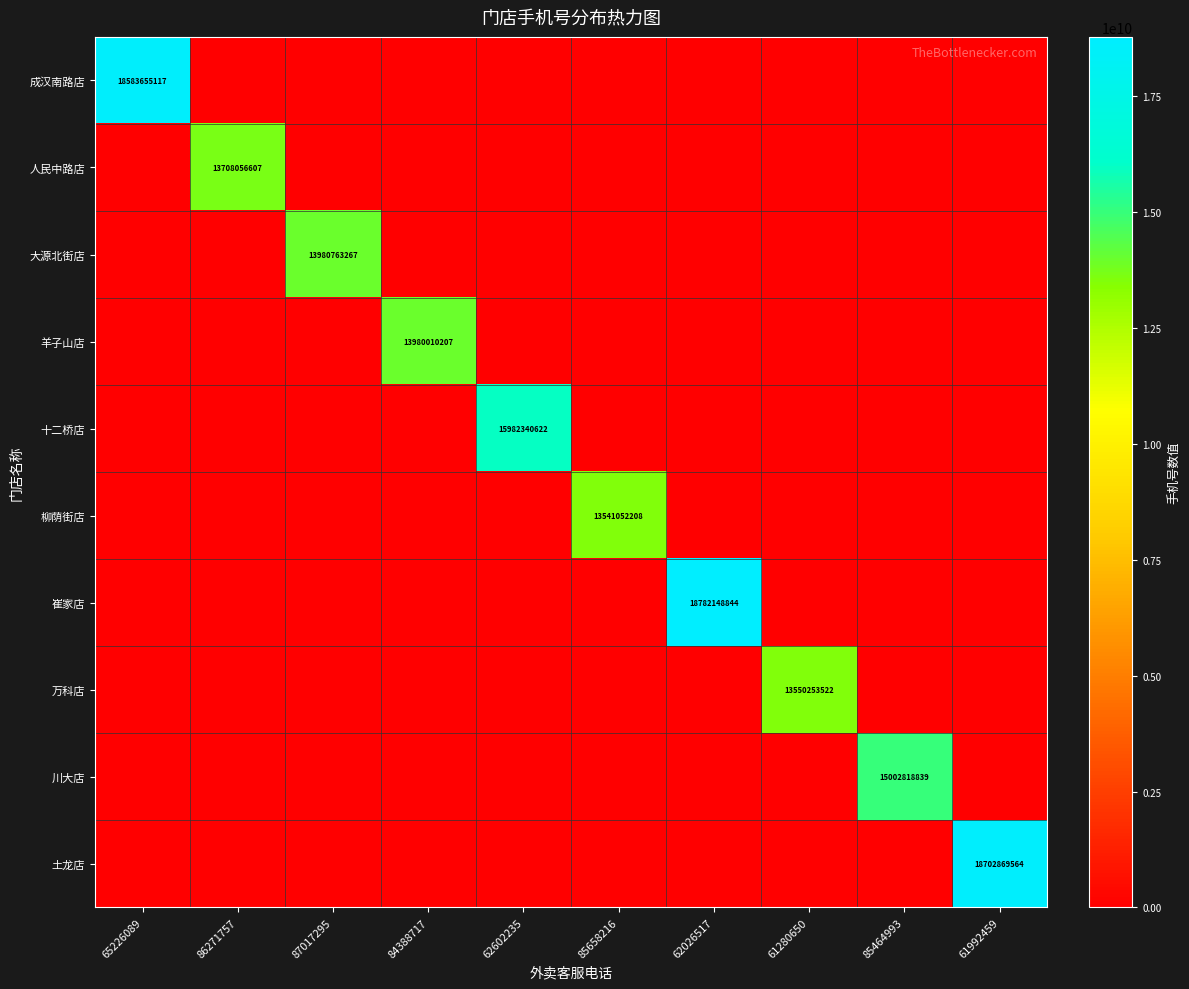

At how many categories does at least one series exceed 13781947571?

7